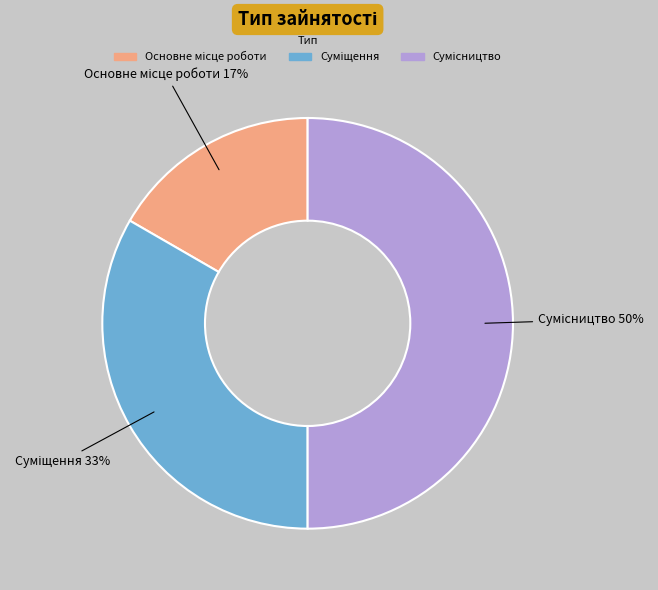

To the nearest percent, what is the average slice percentage?

33%